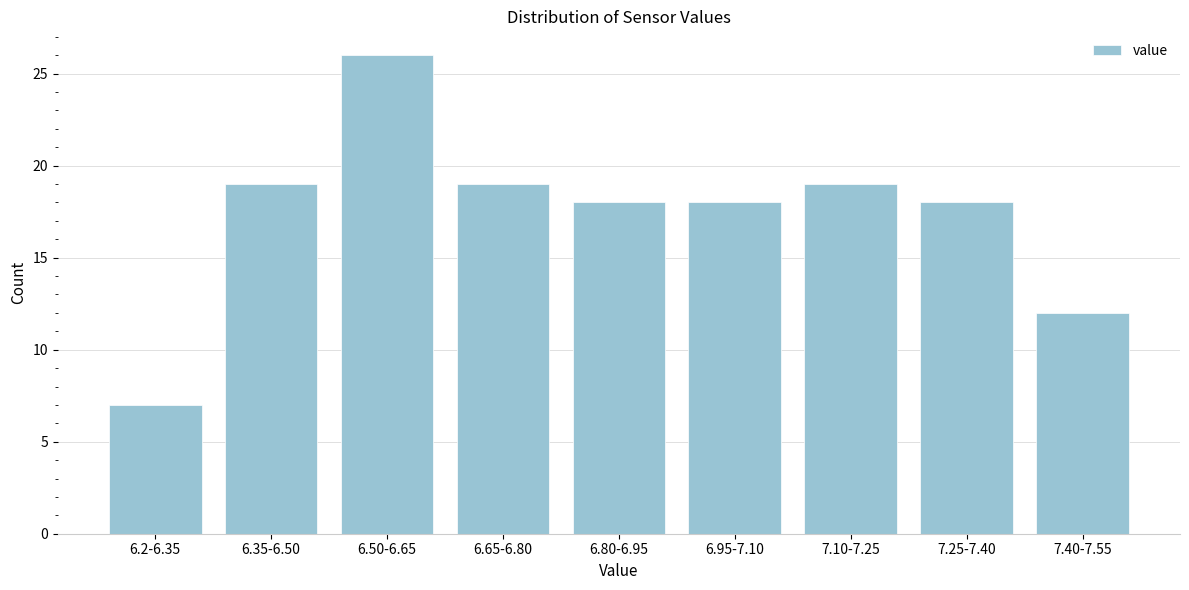

Reading right to left, transcribe all the data shown in this chart.

7.40-7.55=12	7.25-7.40=18	7.10-7.25=19	6.95-7.10=18	6.80-6.95=18	6.65-6.80=19	6.50-6.65=26	6.35-6.50=19	6.2-6.35=7